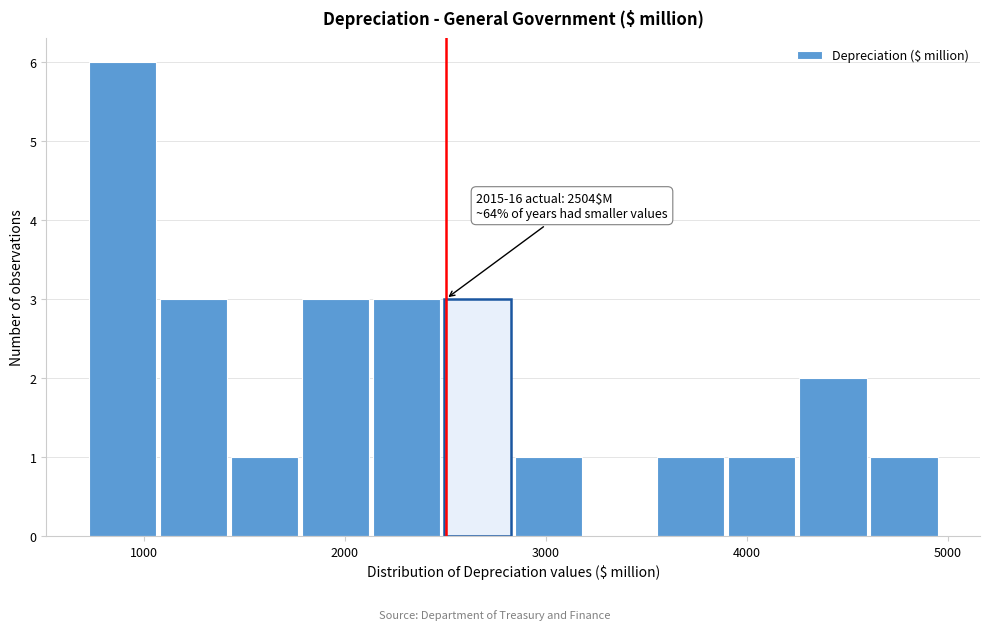

Read against the x-axis, roughly where is the centre of the tallest bar?

900